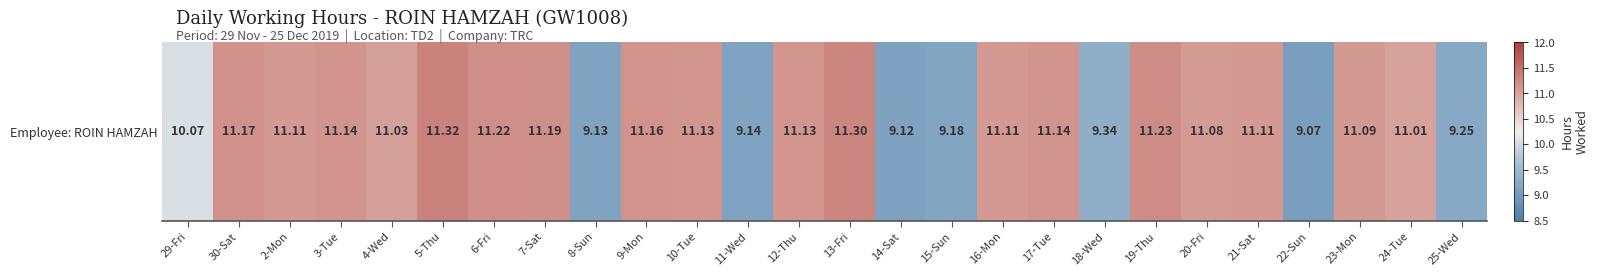

The chart shows a value of 6.2 at 25-Wed. True or false?

False